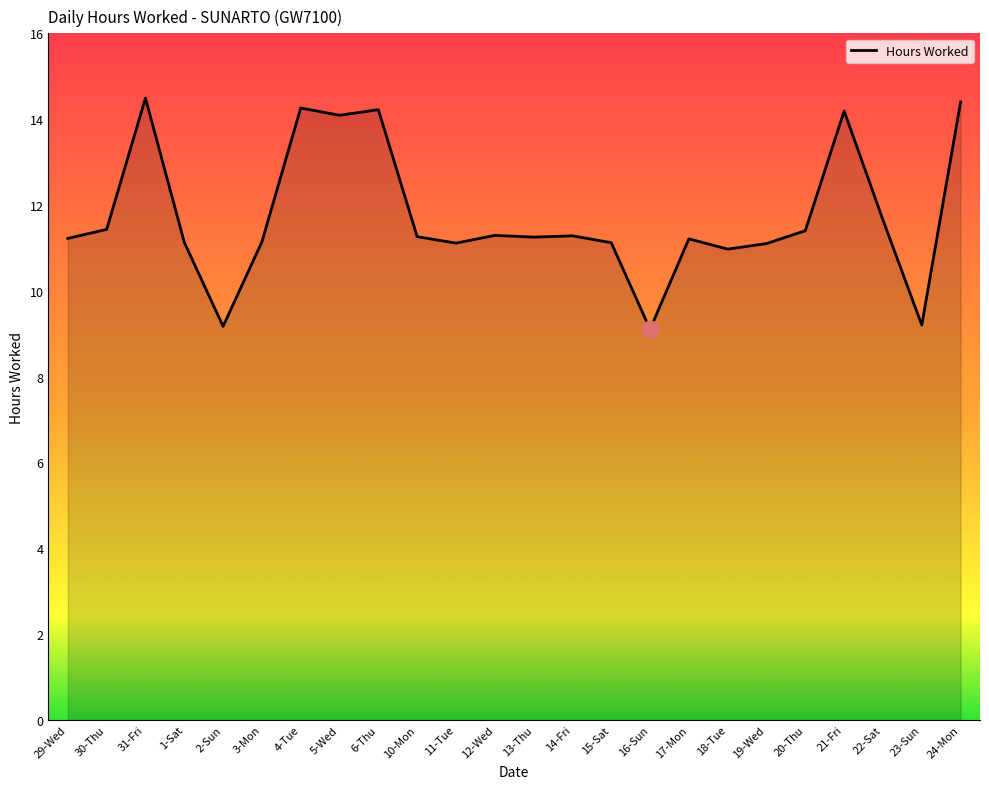

Approximately how many times larger is the value at 31-Fri compared to 22-Sat?

1.2